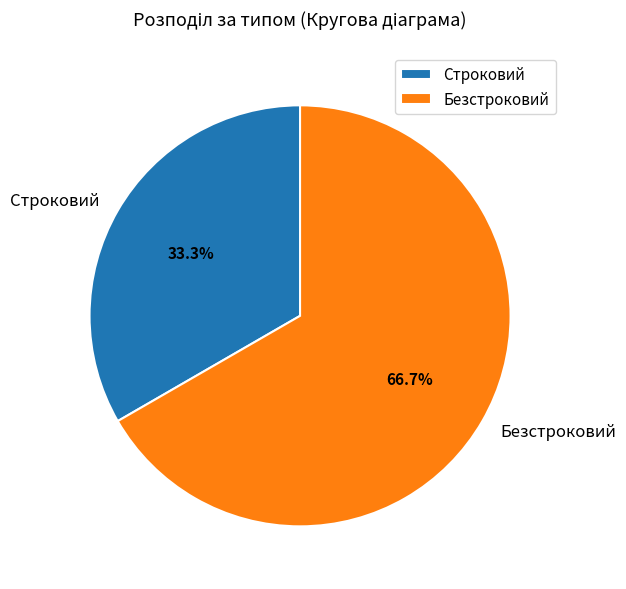

Which slice represents more than half of the pie?

Безстроковий